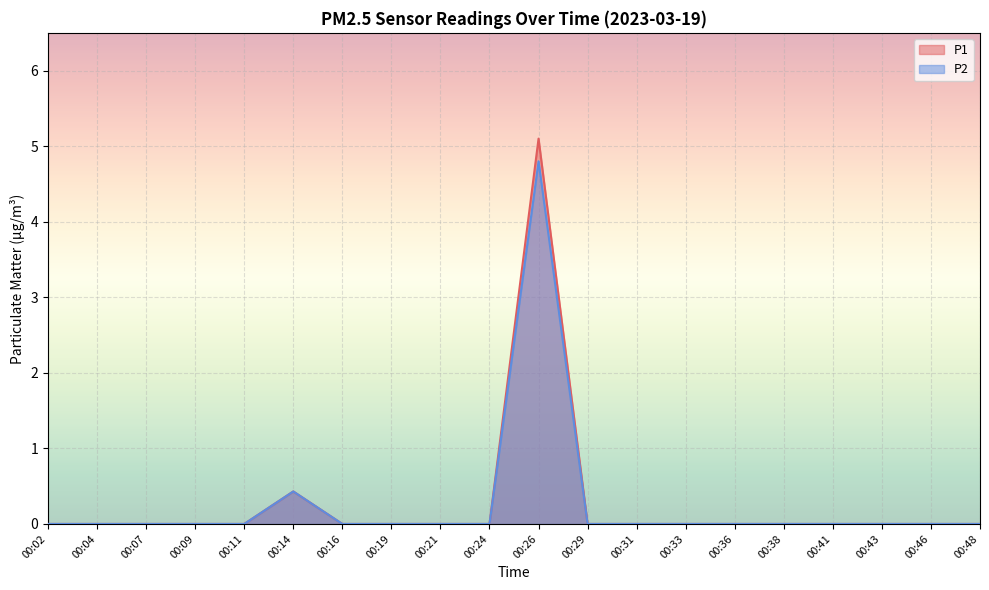

Reading left to right, extract all data points from this chart.

P1: 00:02=0.0	00:04=0.0	00:07=0.0	00:09=0.0	00:11=0.0	00:14=0.4	00:16=0.0	00:19=0.0	00:21=0.0	00:24=0.0	00:26=5.1	00:29=0.0	00:31=0.0	00:33=0.0	00:36=0.0	00:38=0.0	00:41=0.0	00:43=0.0	00:46=0.0	00:48=0.0
P2: 00:02=0.0	00:04=0.0	00:07=0.0	00:09=0.0	00:11=0.0	00:14=0.4	00:16=0.0	00:19=0.0	00:21=0.0	00:24=0.0	00:26=4.8	00:29=0.0	00:31=0.0	00:33=0.0	00:36=0.0	00:38=0.0	00:41=0.0	00:43=0.0	00:46=0.0	00:48=0.0